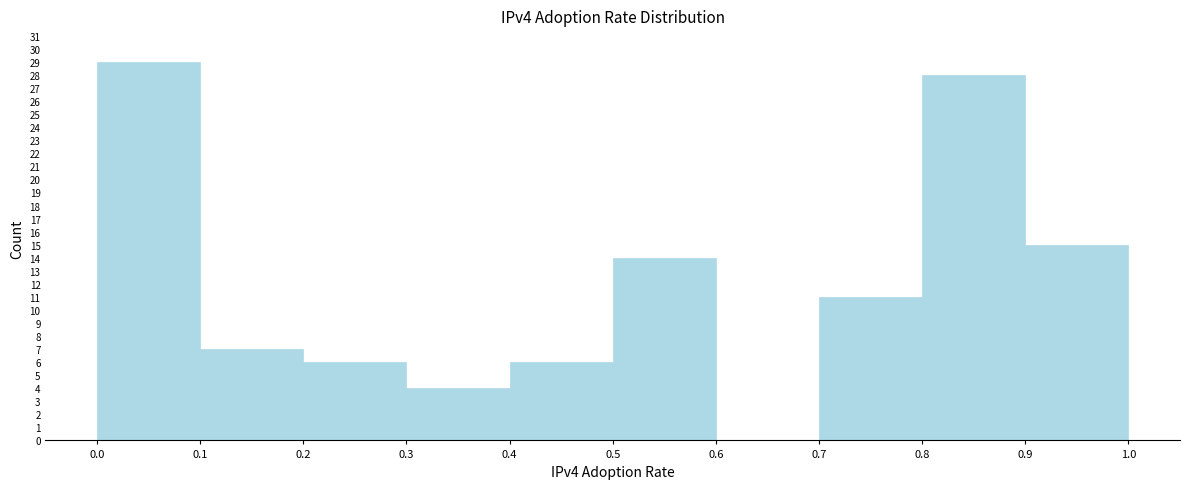

What is the height of the bar covering 0.7 to 0.8 on the x-axis? The values are not printed on the chart, so give them approximately, as read against the axis.

11